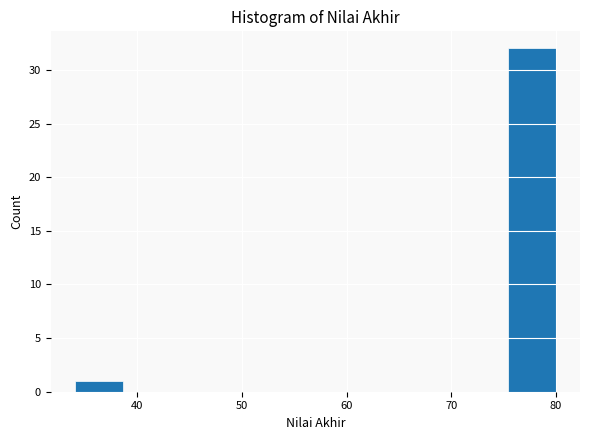

What is the height of the bar covering 75.4 to 80.0 on the x-axis? Neither the bar edges nor the heights are printed on the chart, so give them approximately, as read against the axes.

32